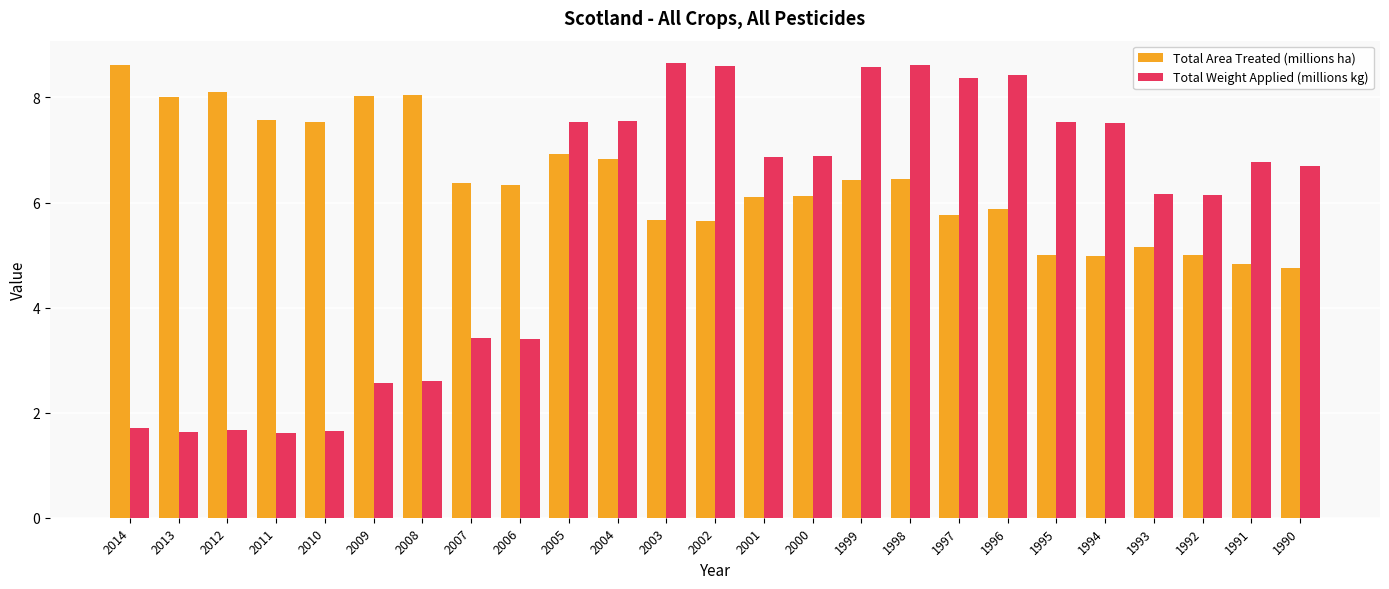

At how many categories does at least one series exceed 2?

25